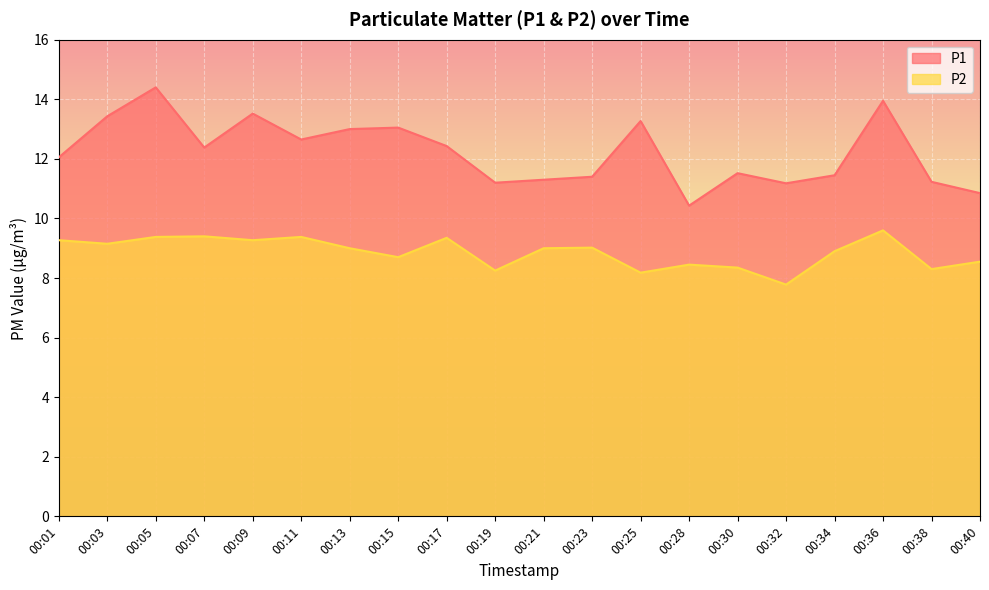

What is the sum of the P1 values at 00:03 and 00:07?

25.8